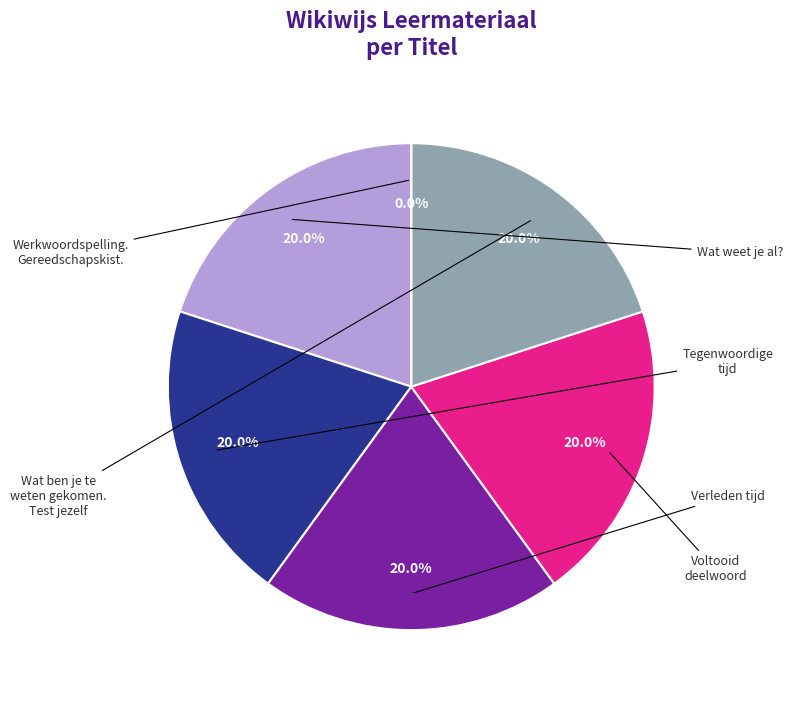

Which slice is the smallest?

Werkwoordspelling. Gereedschapskist.